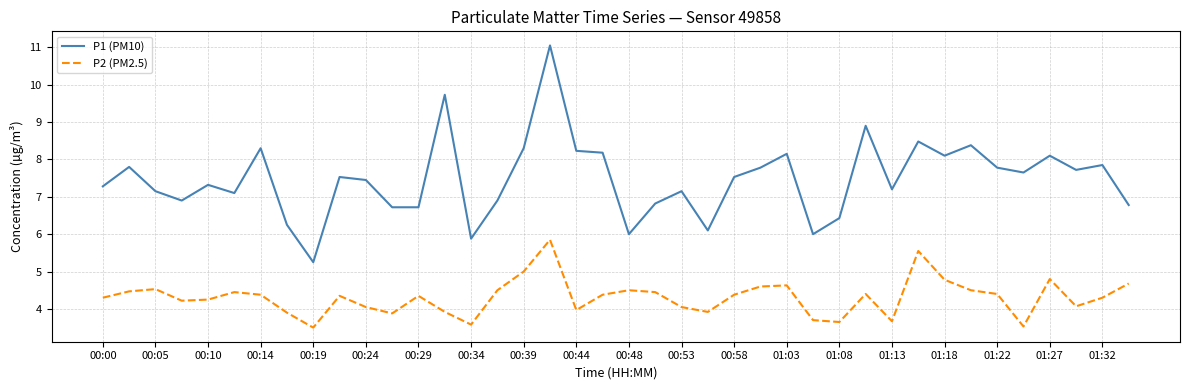

List the series in order of their overall mean, lowest first.

P2 (PM2.5), P1 (PM10)